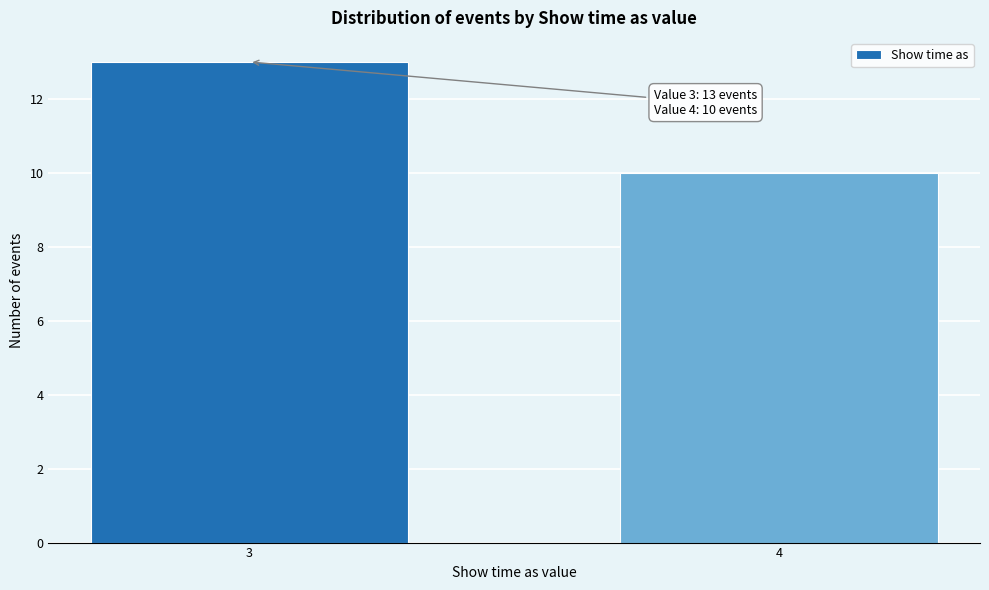

Reading right to left, transcribe all the data shown in this chart.

10	13